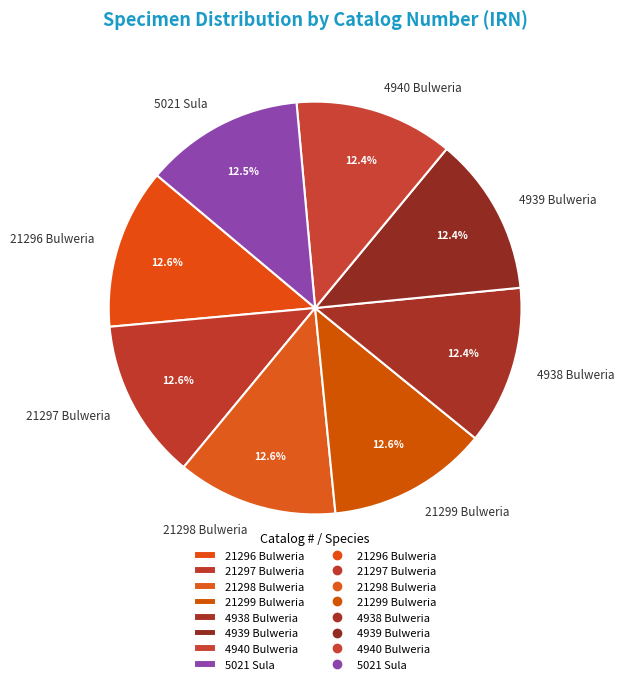

Approximately how many times larger is the value at 21296 Bulweria compared to 4938 Bulweria?

1.0